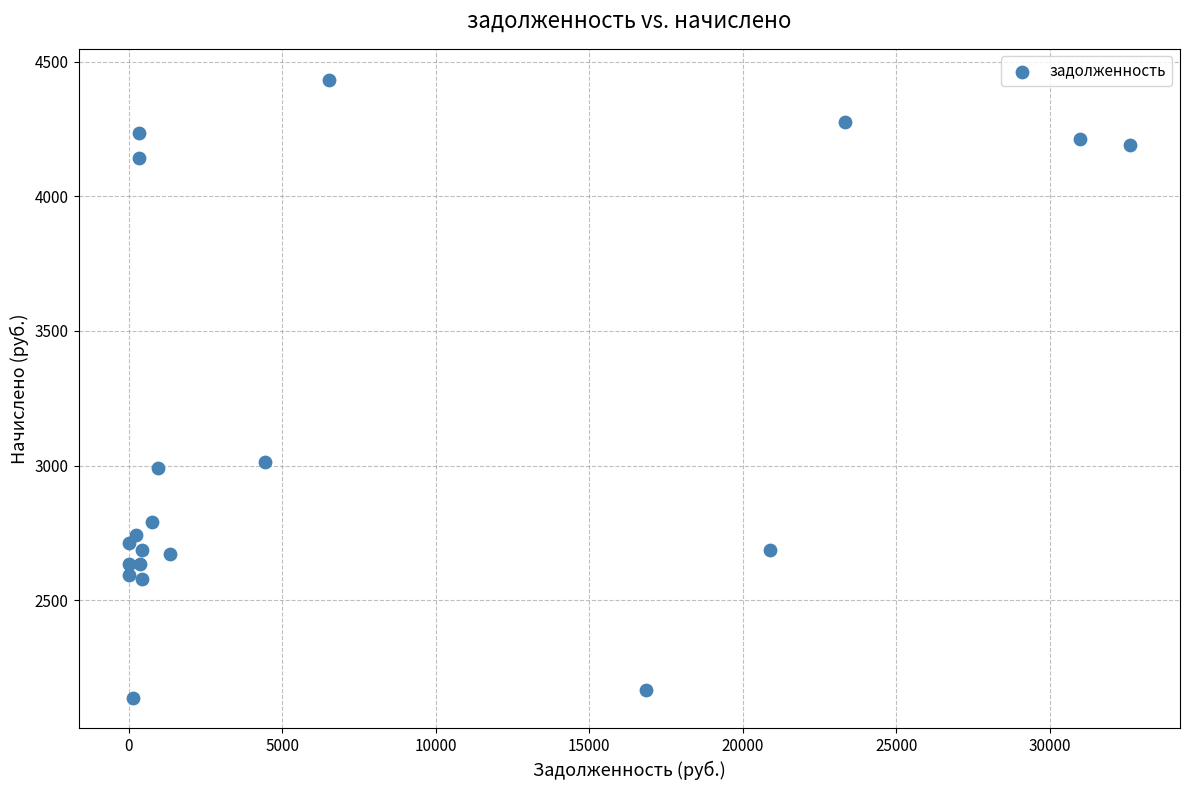

What is the range of Y values (max minus min)?

2294.6